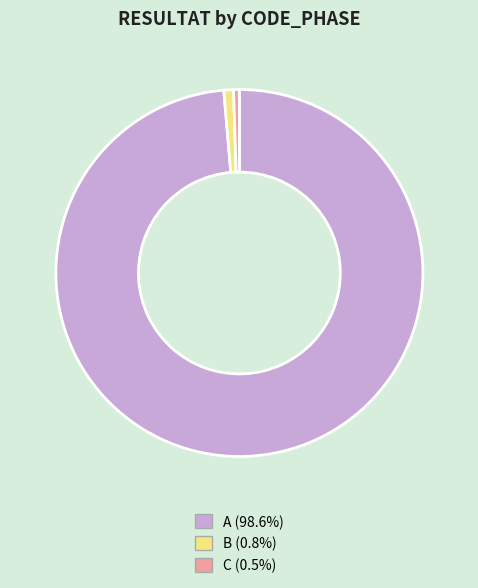

Is there any slice that represents more than half of the pie?

Yes